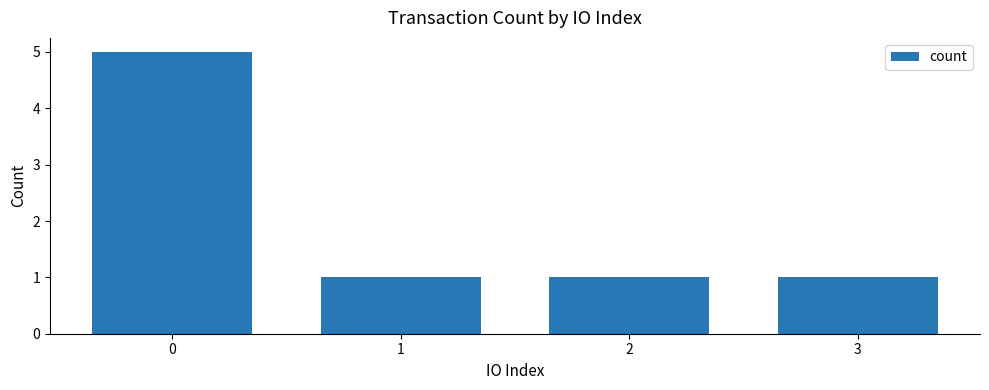

The value at 3 is 0. True or false?

False